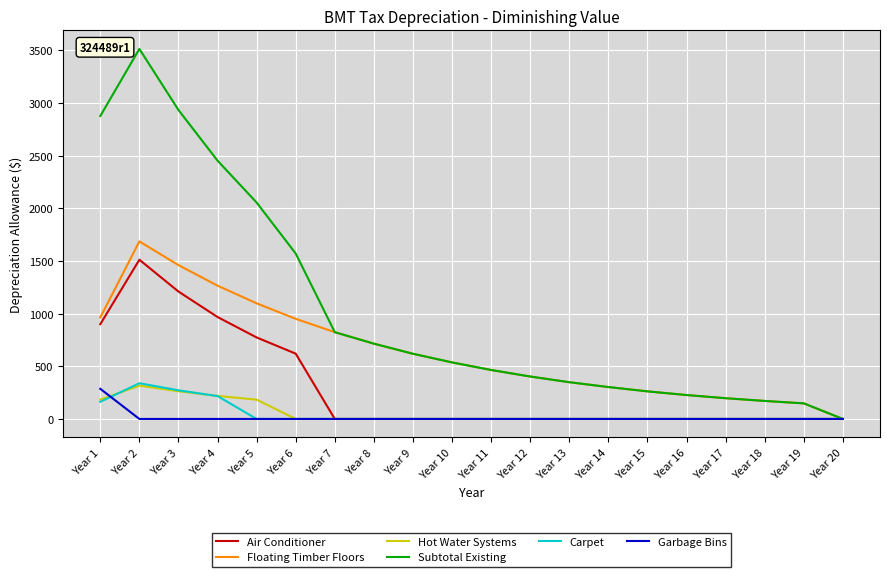

Which label corresponds to the largest value in the chart?

Year 2